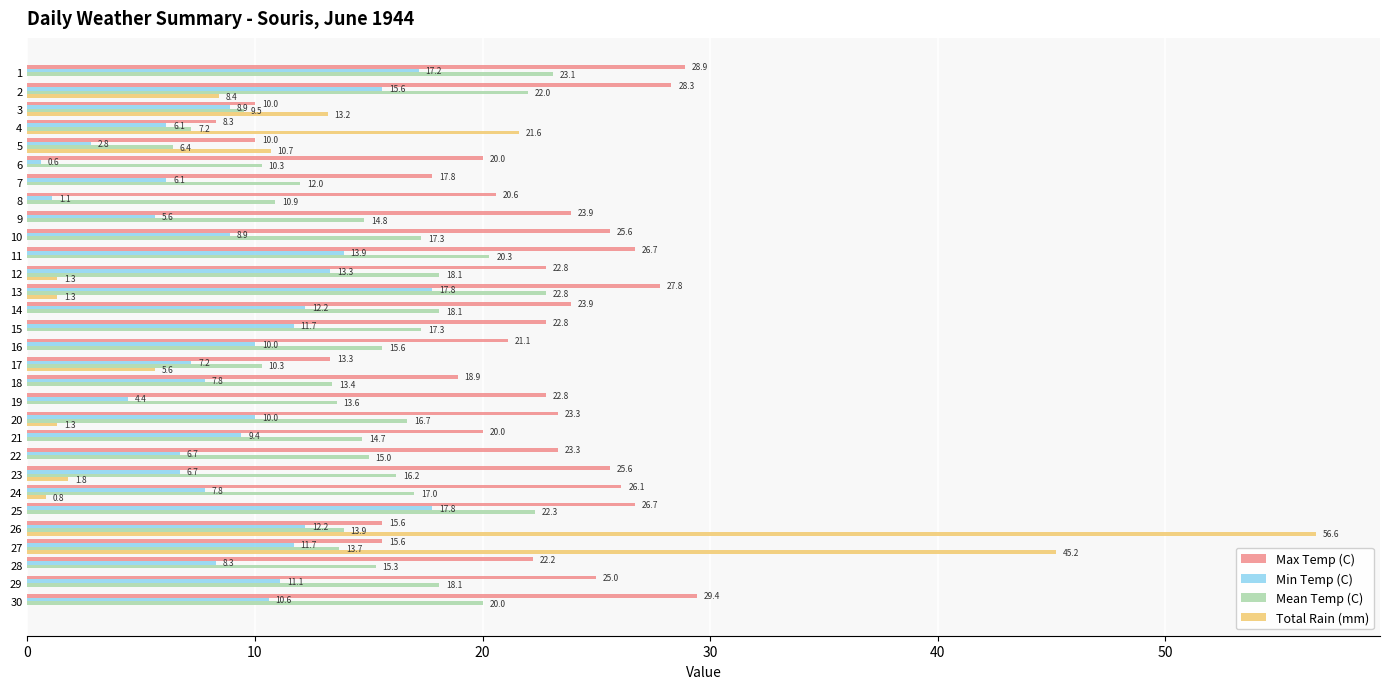

Which series changed the most between 12 and 14?

Total Rain (mm)